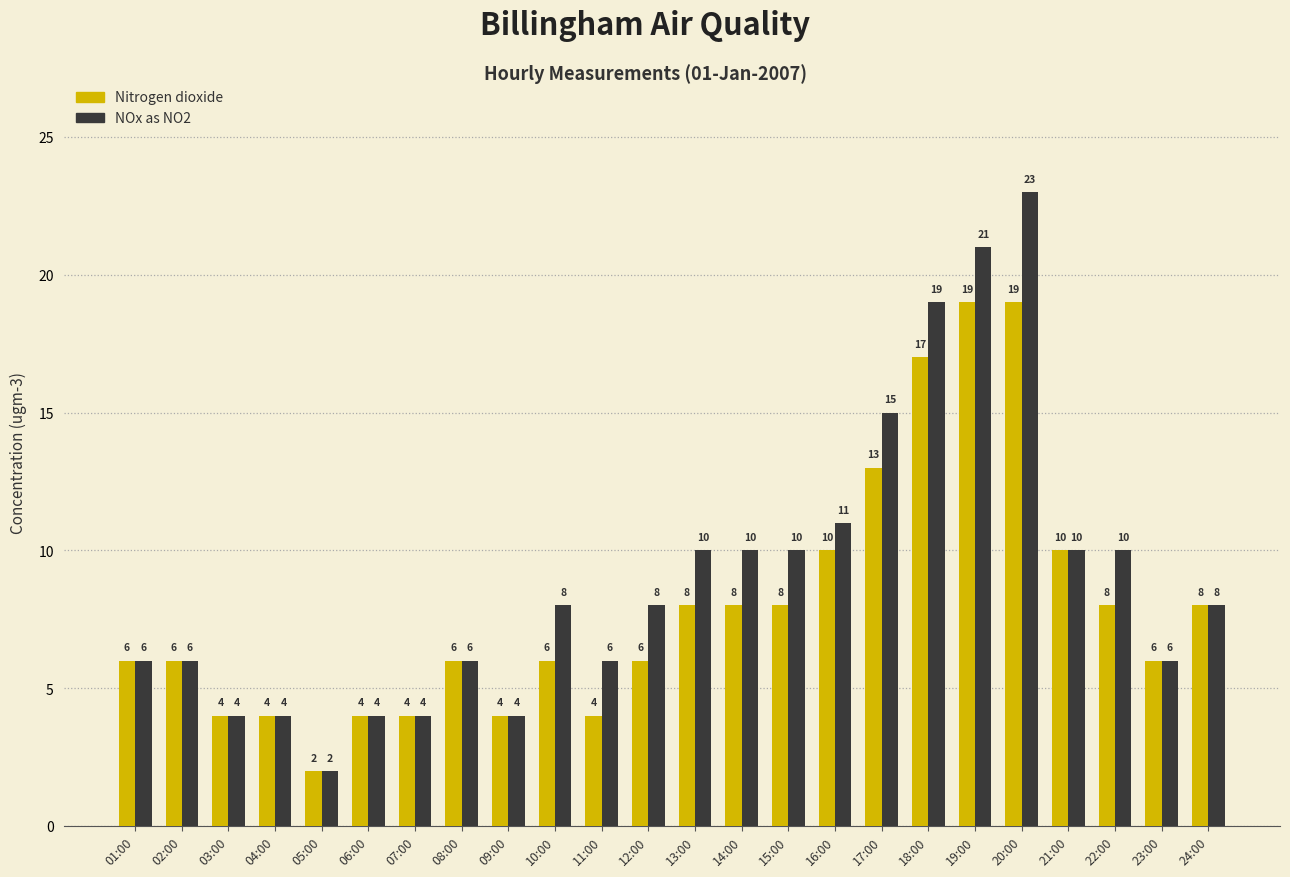

Does the chart contain any negative values?

No